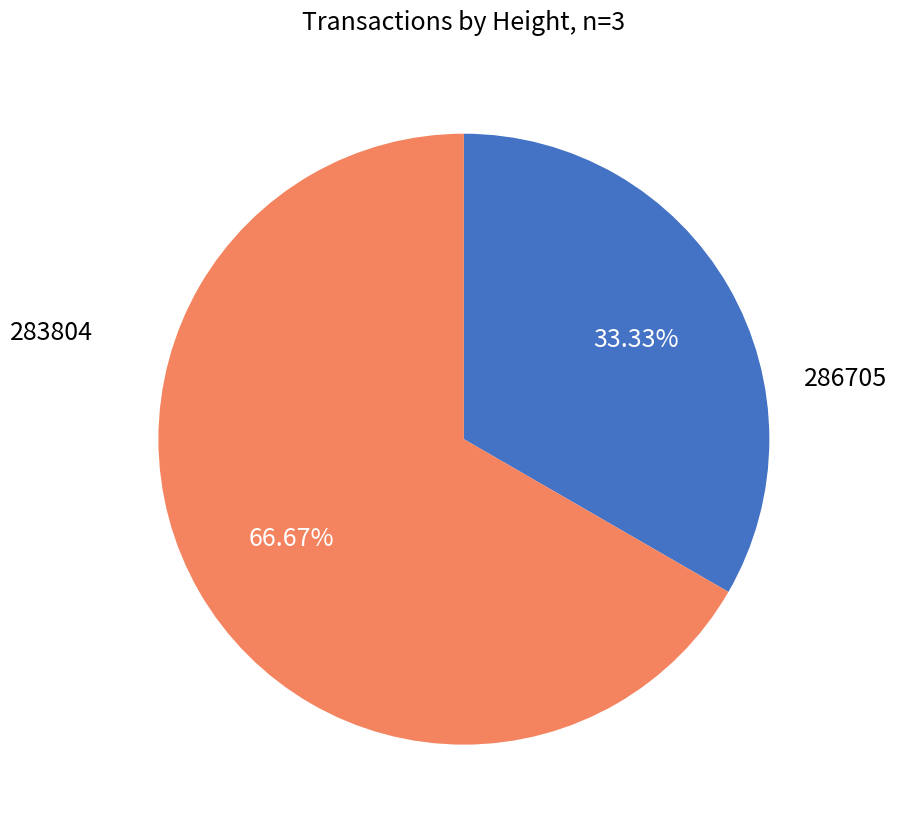

Count the number of slices in the pie.

2